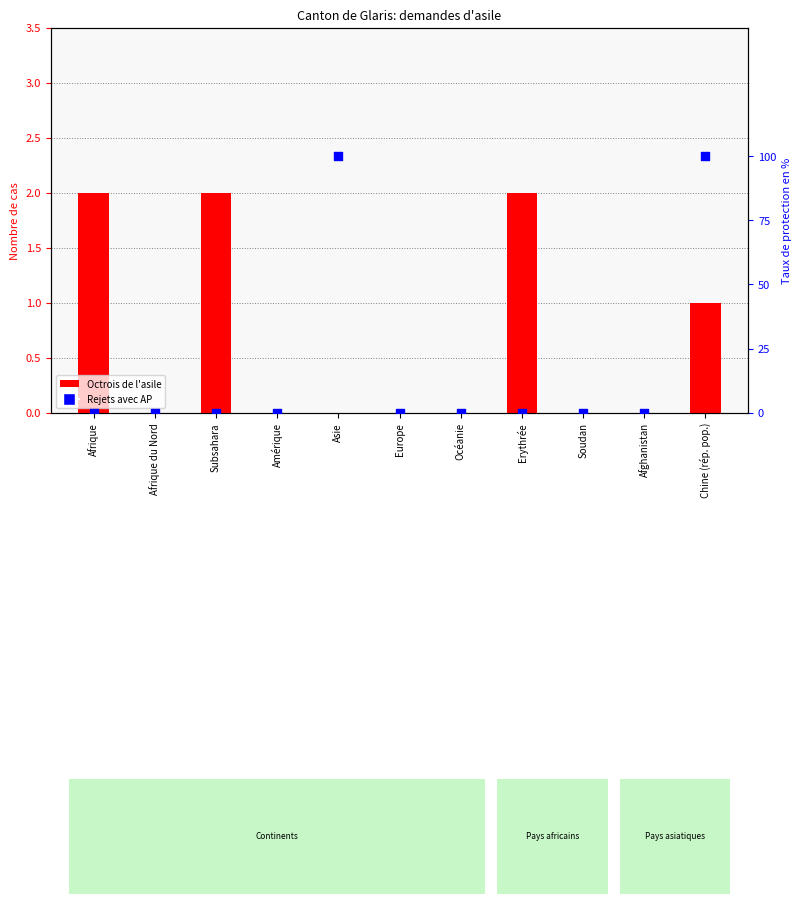

At how many categories does at least one series exceed 40?

2